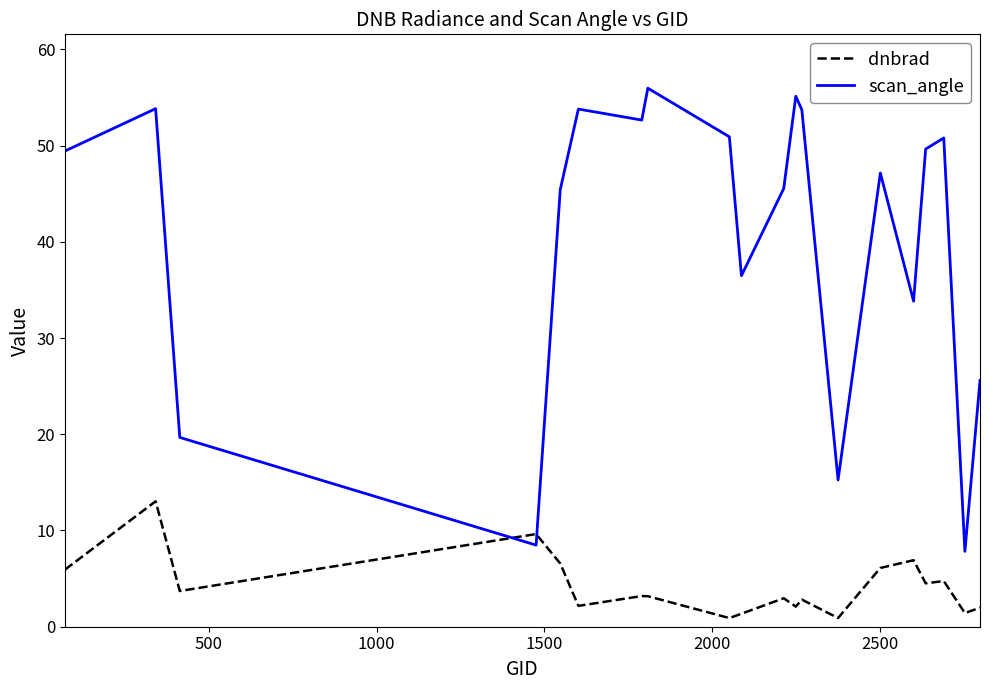

What is the difference between the maximum and minimum values in the dnbrad series?

12.1